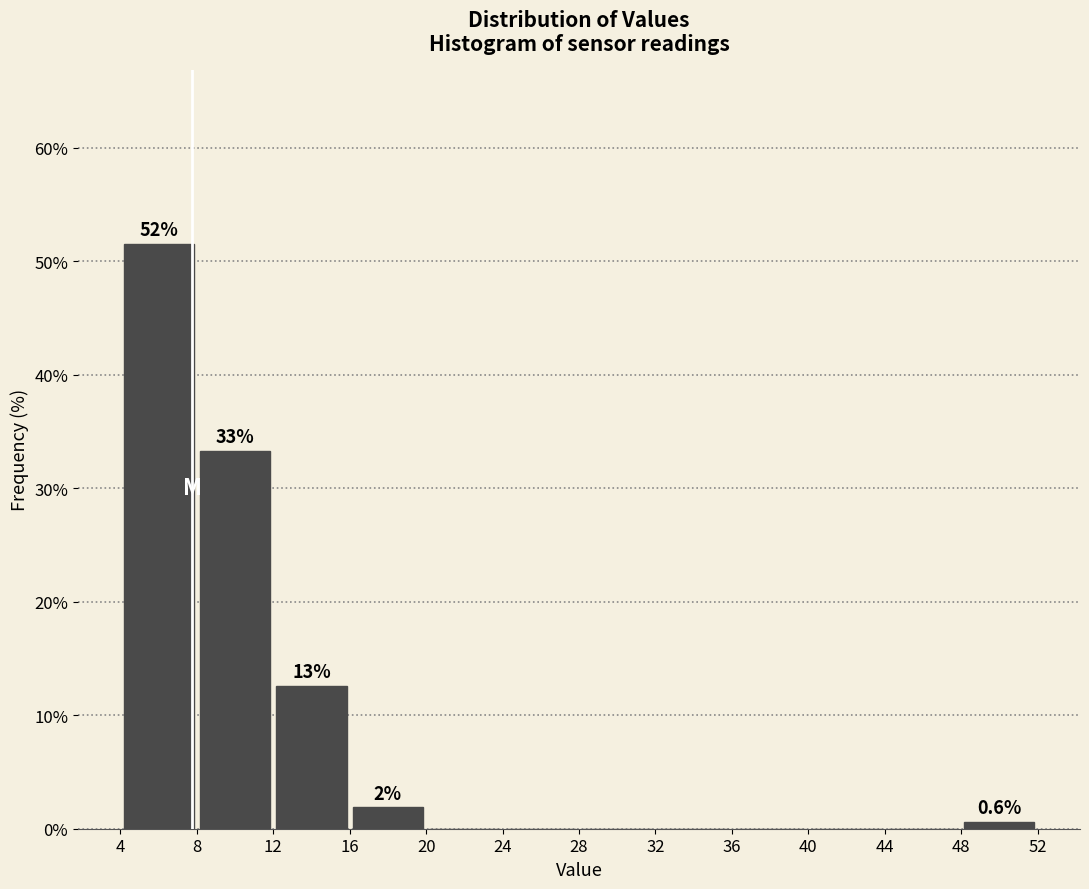

Over which range of the x-axis is the bar tallest?

4 to 8